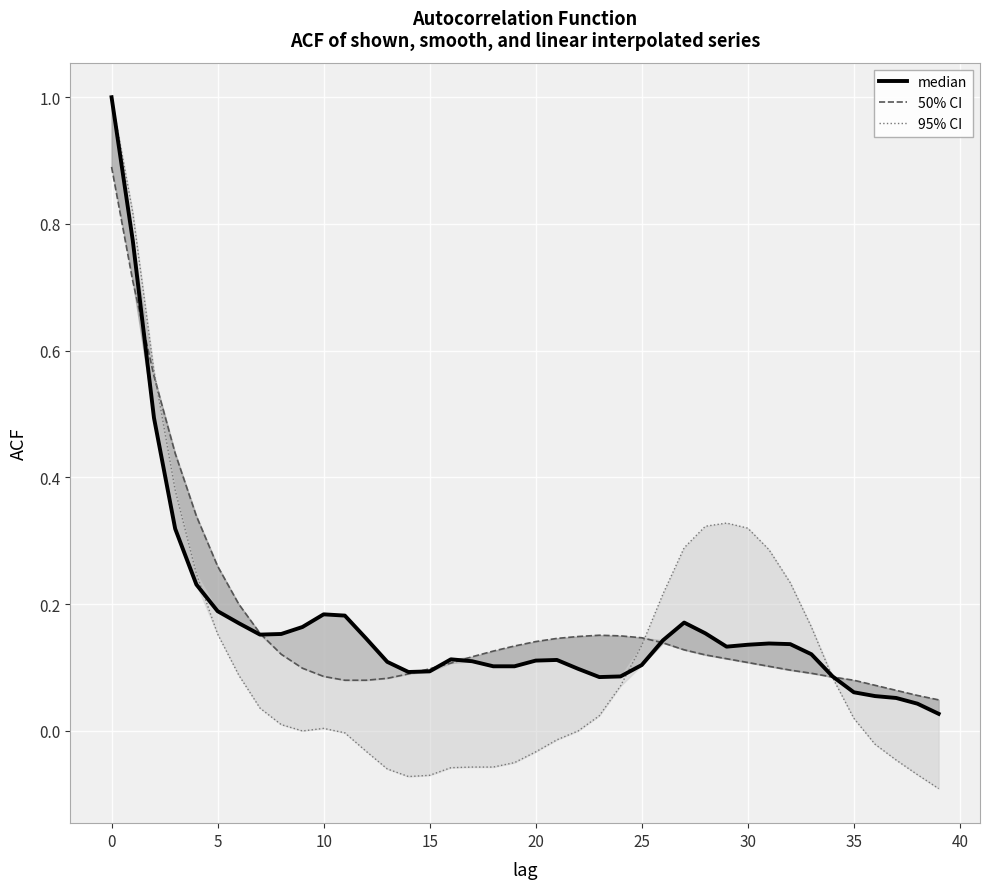

True or false: 50% CI has more than 2 interior local peaks.

False